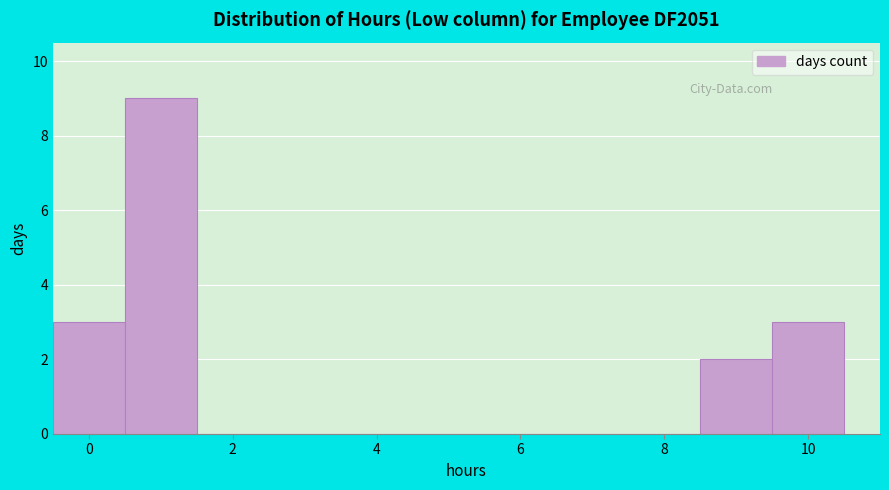

Reading left to right, list every bar in this chart as the range it spans on the x-axis followed by its height. Neither the bar edges nor the heights are printed on the chart, so give them approximately, as read against the axes.

-0.5 to 0.5: 3
0.5 to 1.5: 9
1.5 to 2.5: 0
2.5 to 3.5: 0
3.5 to 4.5: 0
4.5 to 5.5: 0
5.5 to 6.5: 0
6.5 to 7.5: 0
7.5 to 8.5: 0
8.5 to 9.5: 2
9.5 to 10.5: 3